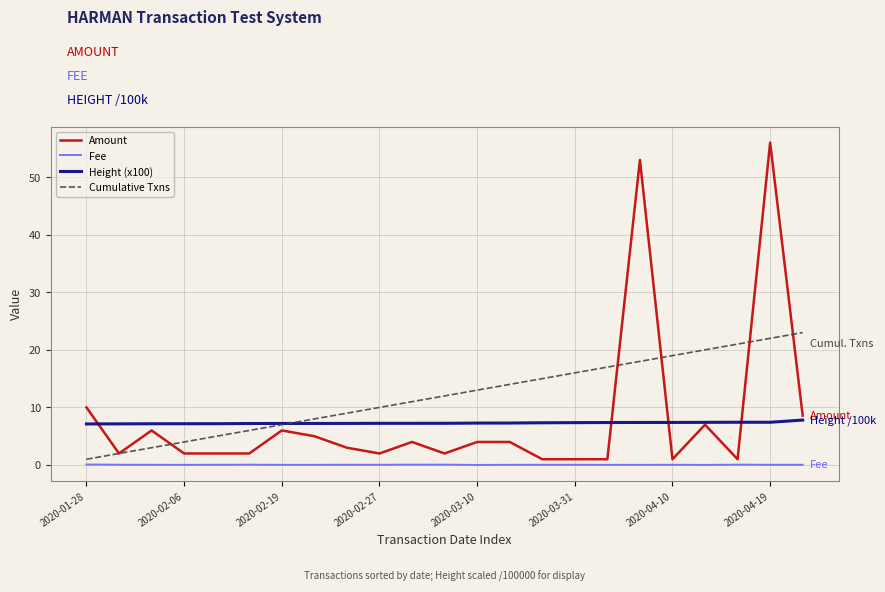

Which series has the largest total across all categories?

Cumulative Txns